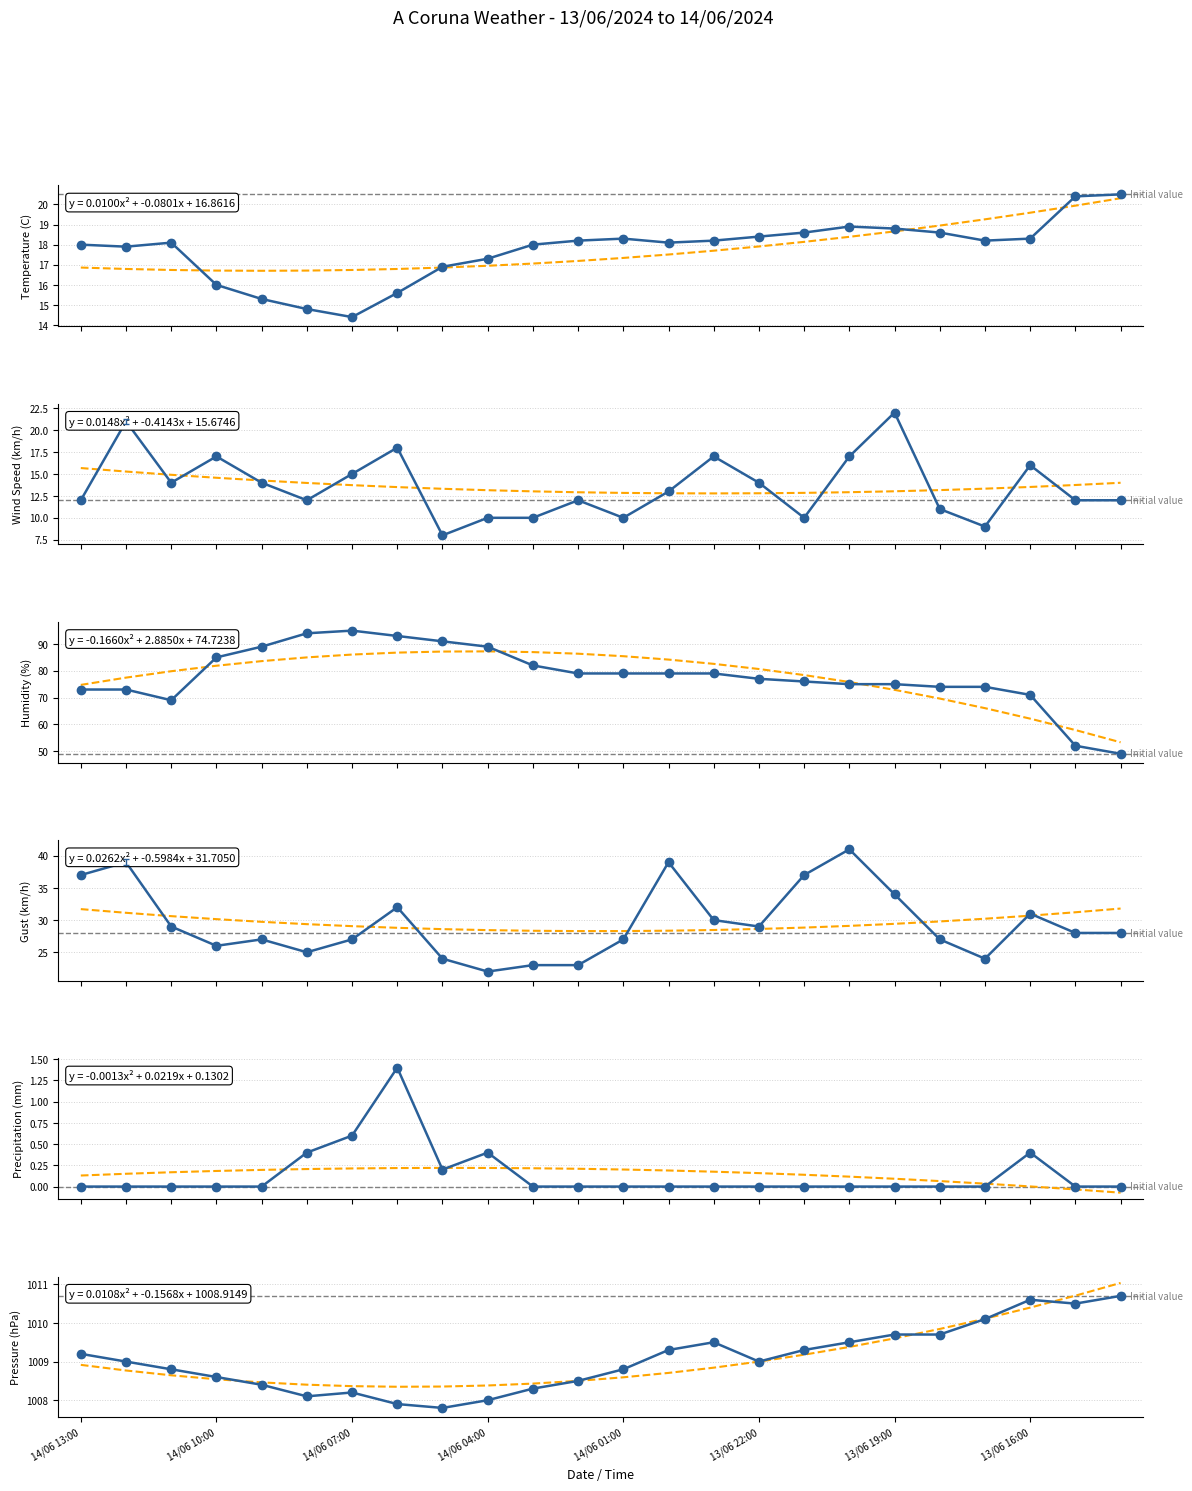

What is the average value of the Gust (km/h) series?

29.5